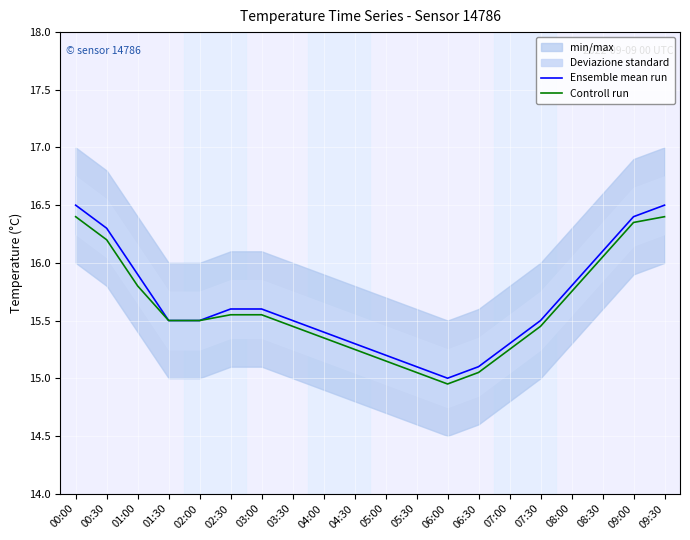

At how many categories does at least one series exceed 15?

19